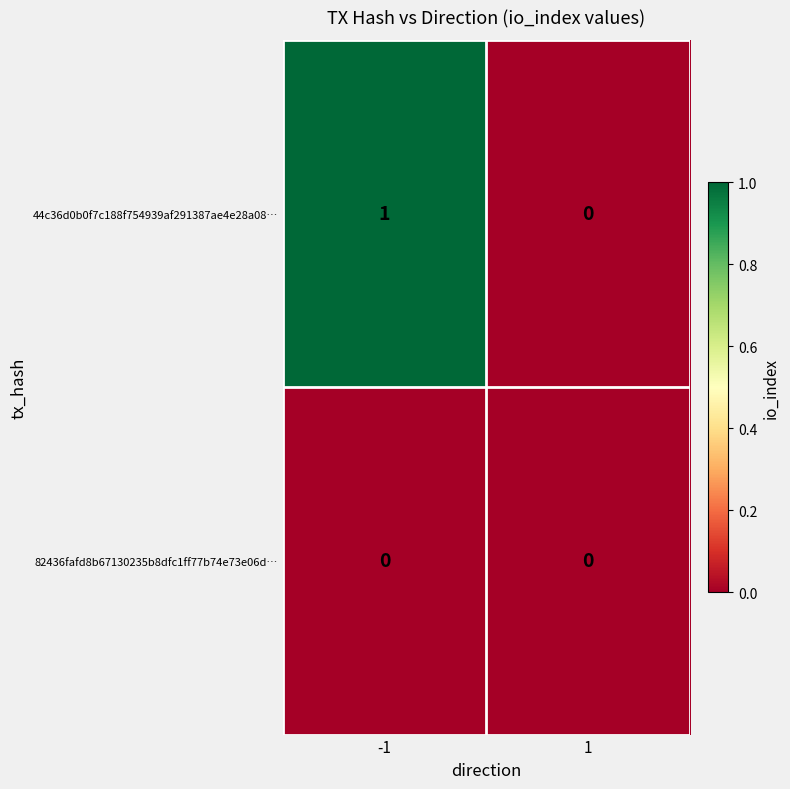

The 82436fafd8b67130235b8dfc1ff77b74e73e06d… series shows 0 at -1. True or false?

True